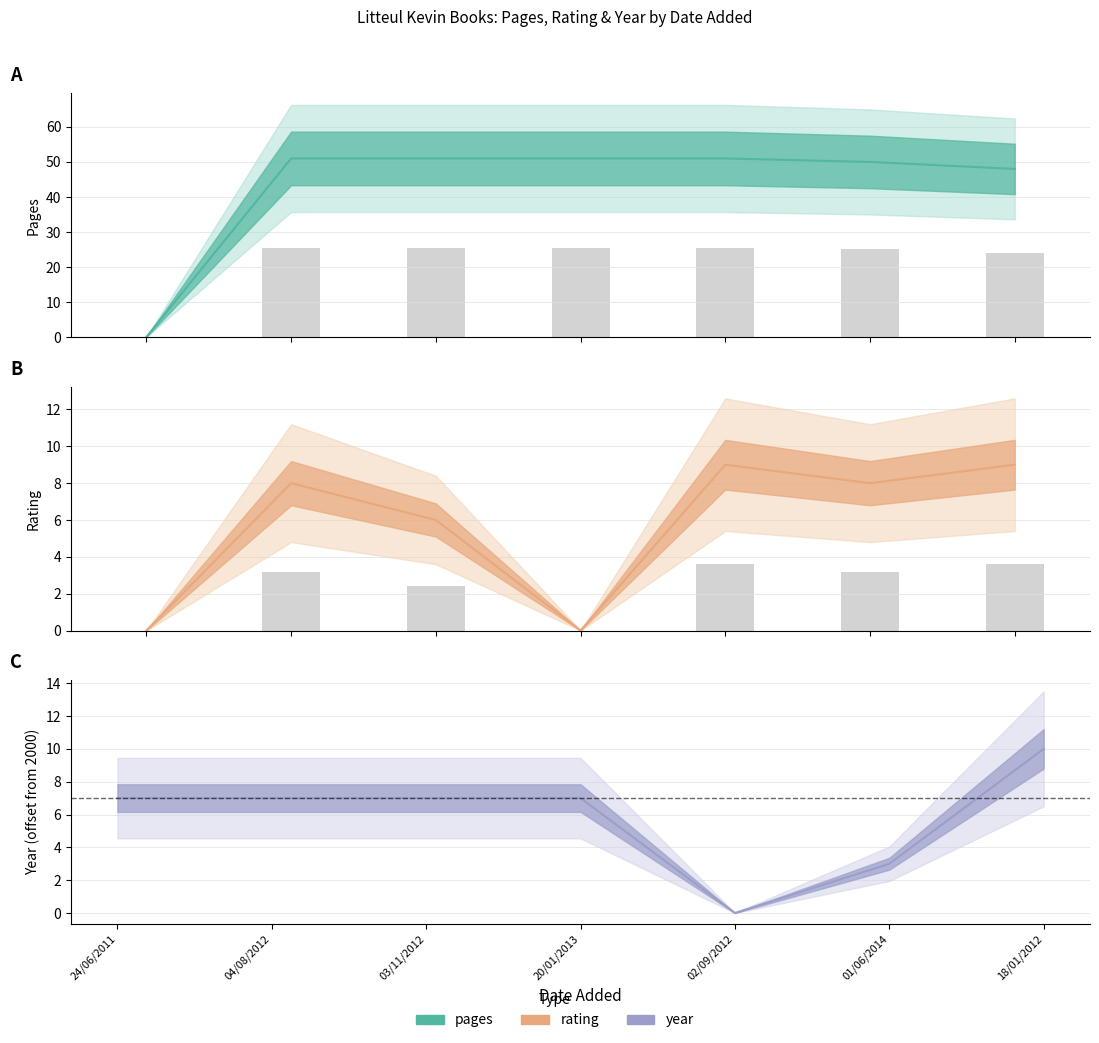

What is the total value across all series at 18/01/2012?

67